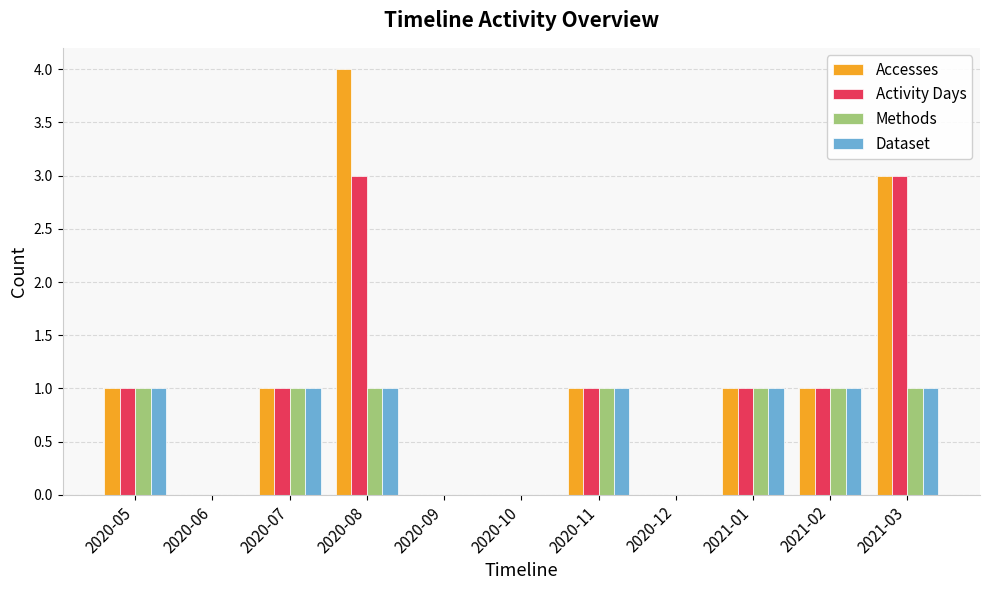

At which category is the sum across all series the highest?

2020-08